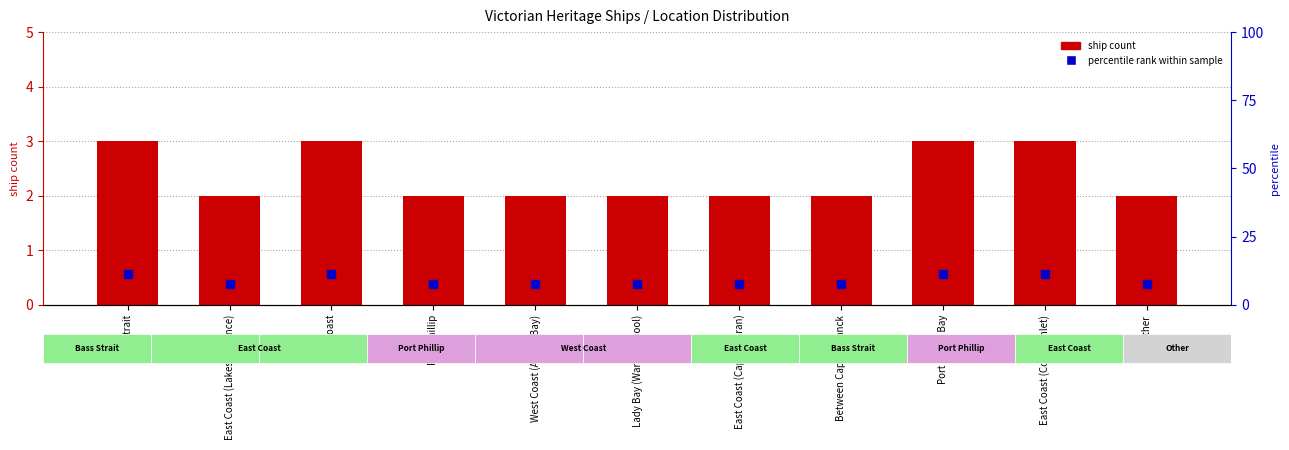

Rank the categories by ship count value from highest to lowest.

Bass Strait, East Coast, Port Phillip Bay, East Coast (Corner Inlet), East Coast (Lakes Entrance), Port Phillip, West Coast (Apollo Bay), Lady Bay (Warrnambool), East Coast (Cape Conran), Between Cape Schanck, Other